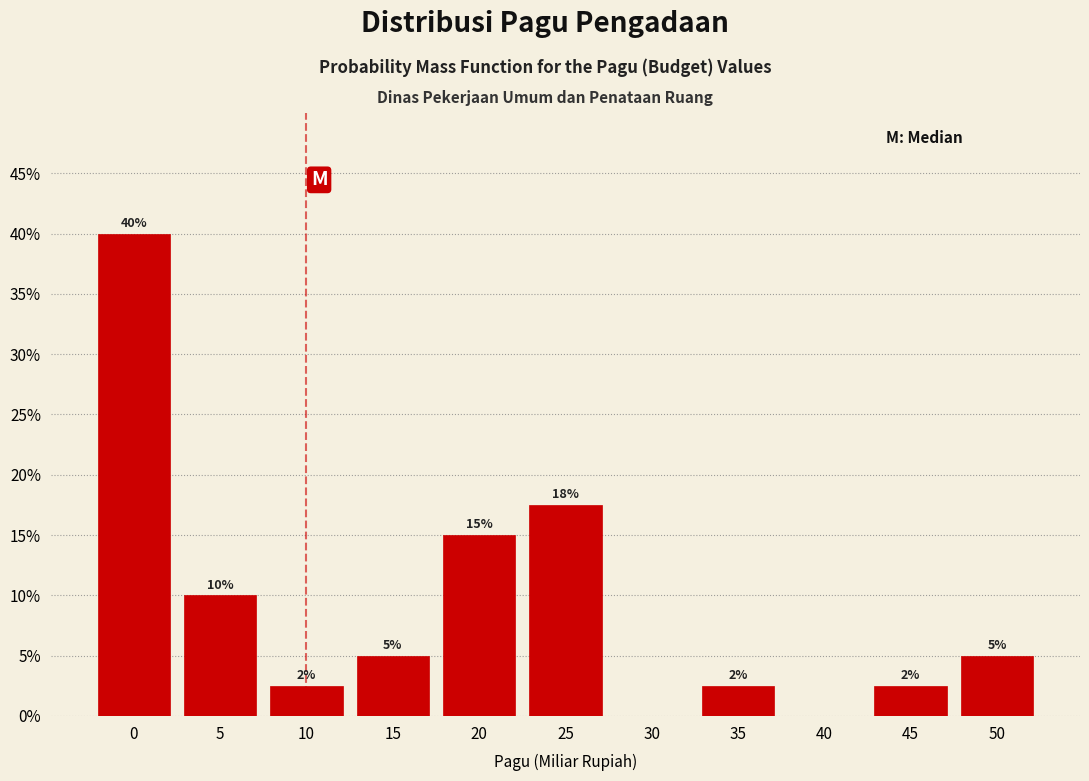

What is the greatest value displayed?

40.0